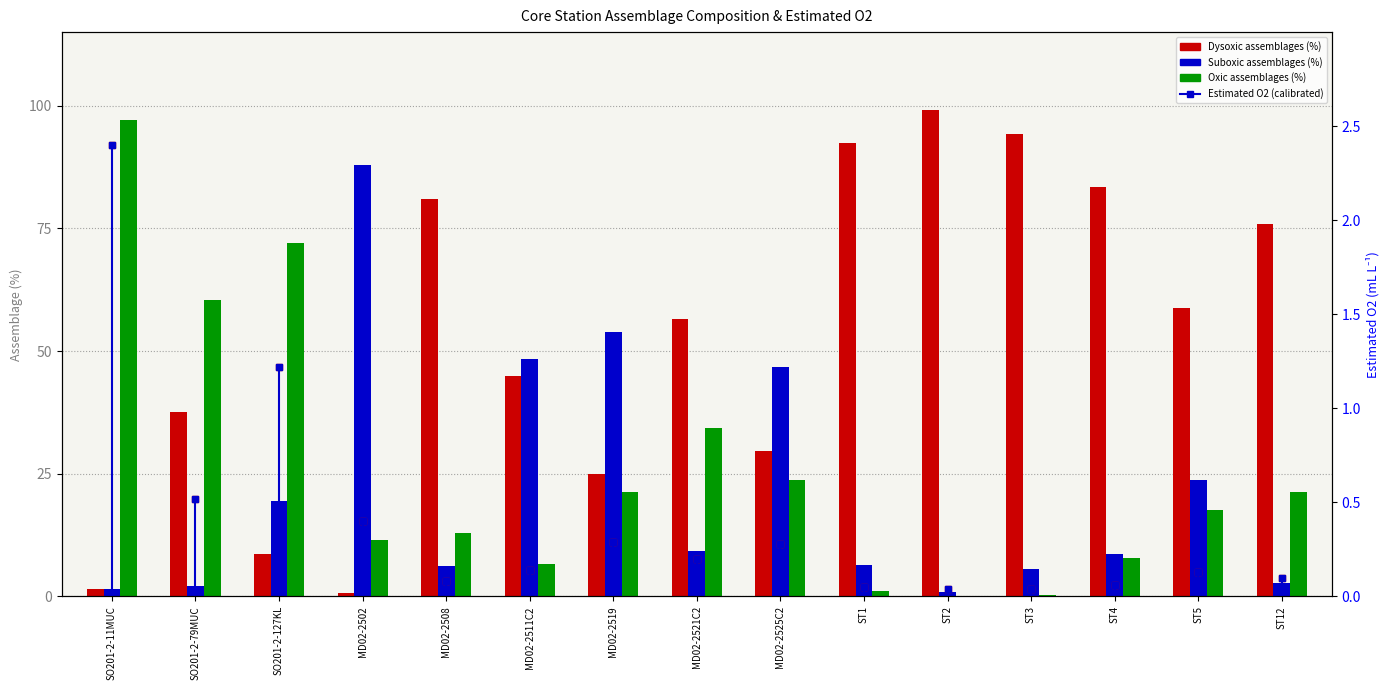

What is the difference between the maximum and second lowest values in the Estimated O2 (mL/L) series?

2.4